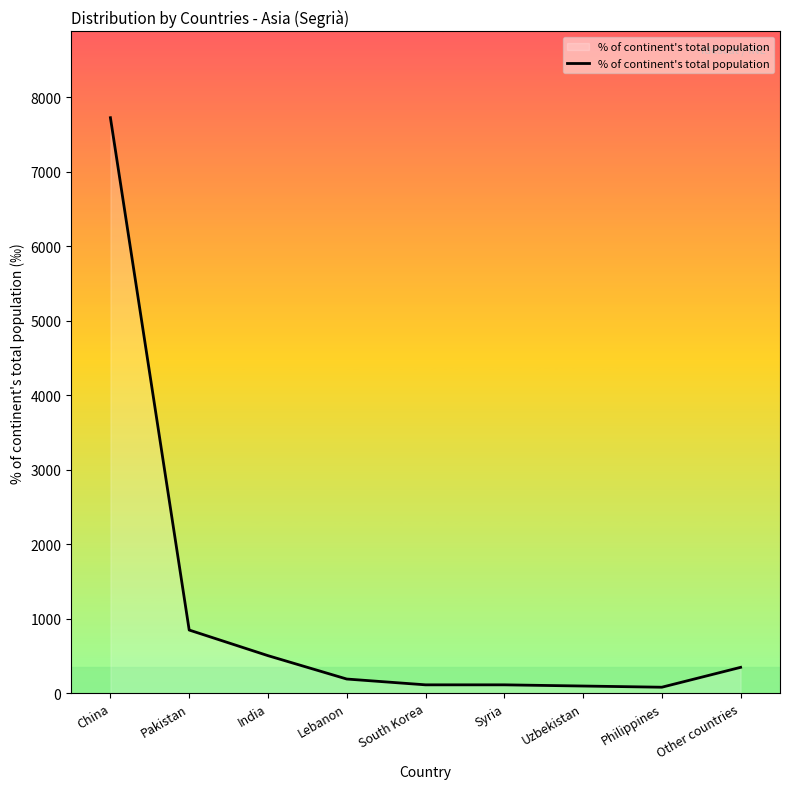

What is the sum of the values at Syria and Lebanon?

298